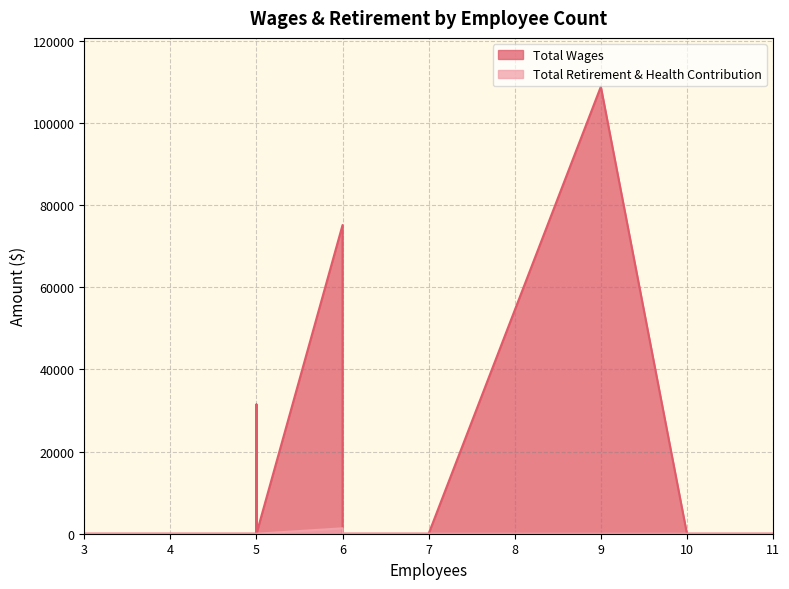

What are all the series names shown in the legend?

Total Wages, Total Retirement & Health Contribution